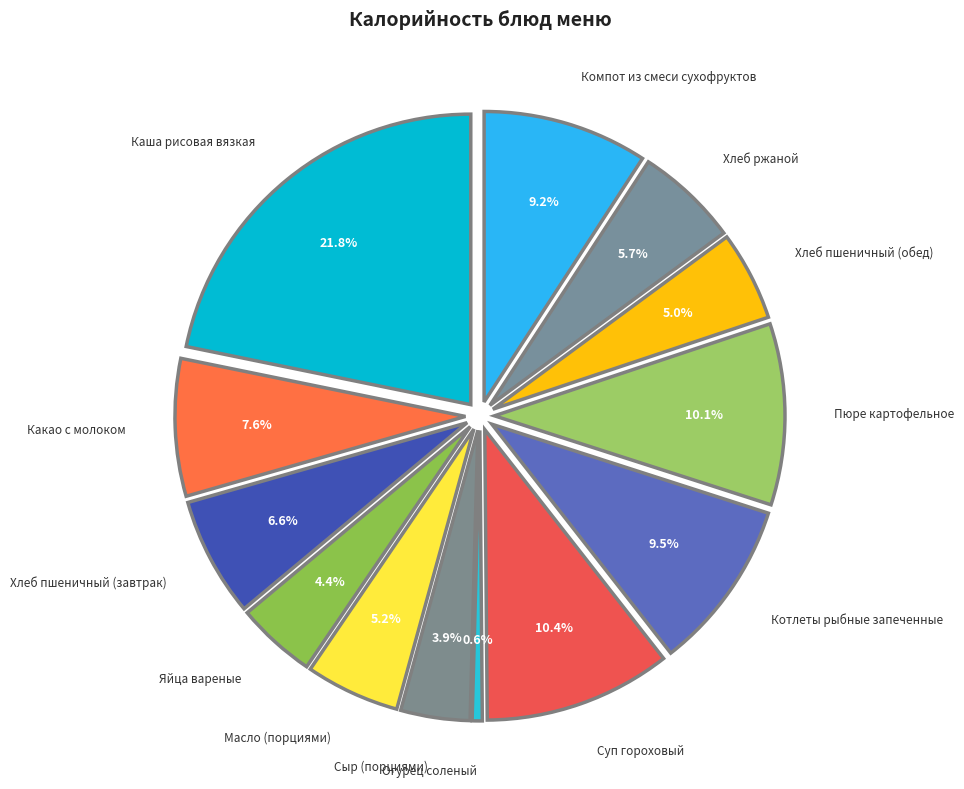

To the nearest percent, what is the difference between the largest and smallest slice percentages?

21%